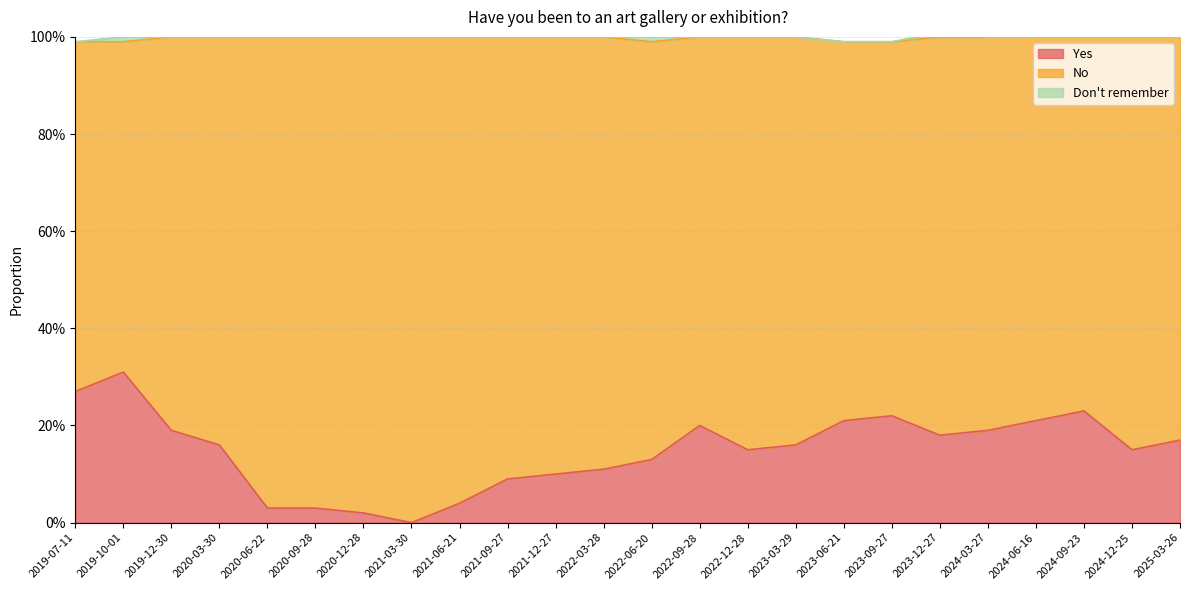

What is the average value of the No series?

0.8